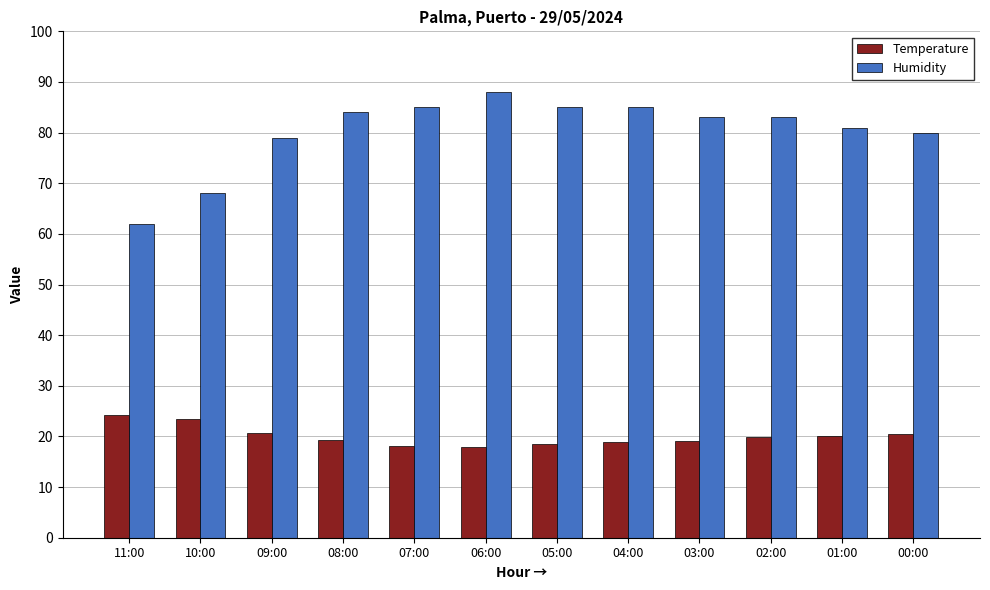

Rank the series at 08:00 from highest to lowest value.

Humidity, Temperature